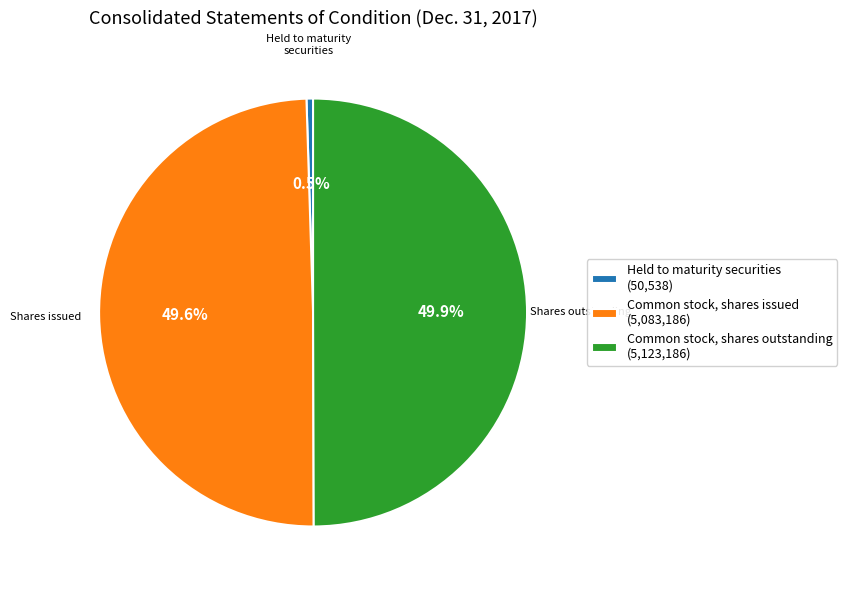

How much of the chart is everything except Held to maturity securities (50,538)?

99.5%